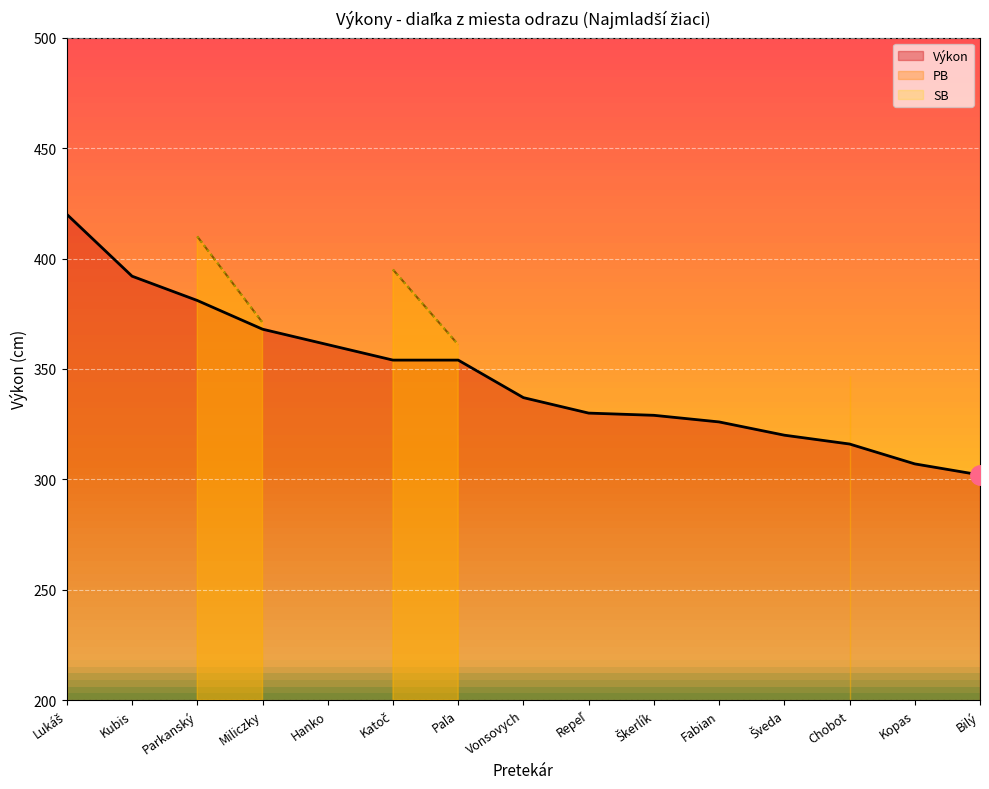

What is the difference between the second highest and minimum values in the Výkon series?

90